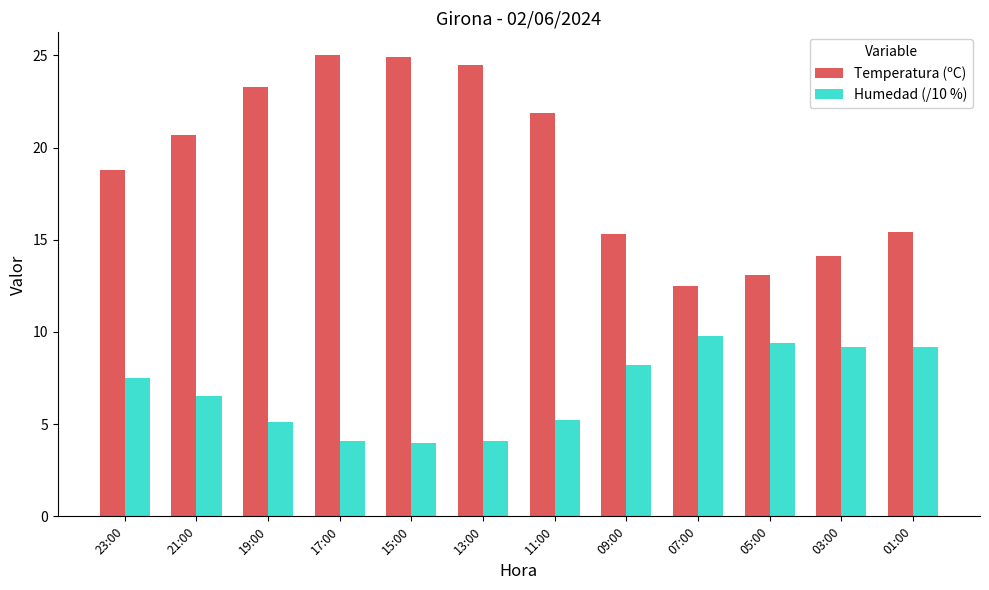

At 17:00, list the series in order from largest to smallest.

Temperatura (ºC), Humedad (/10 %)